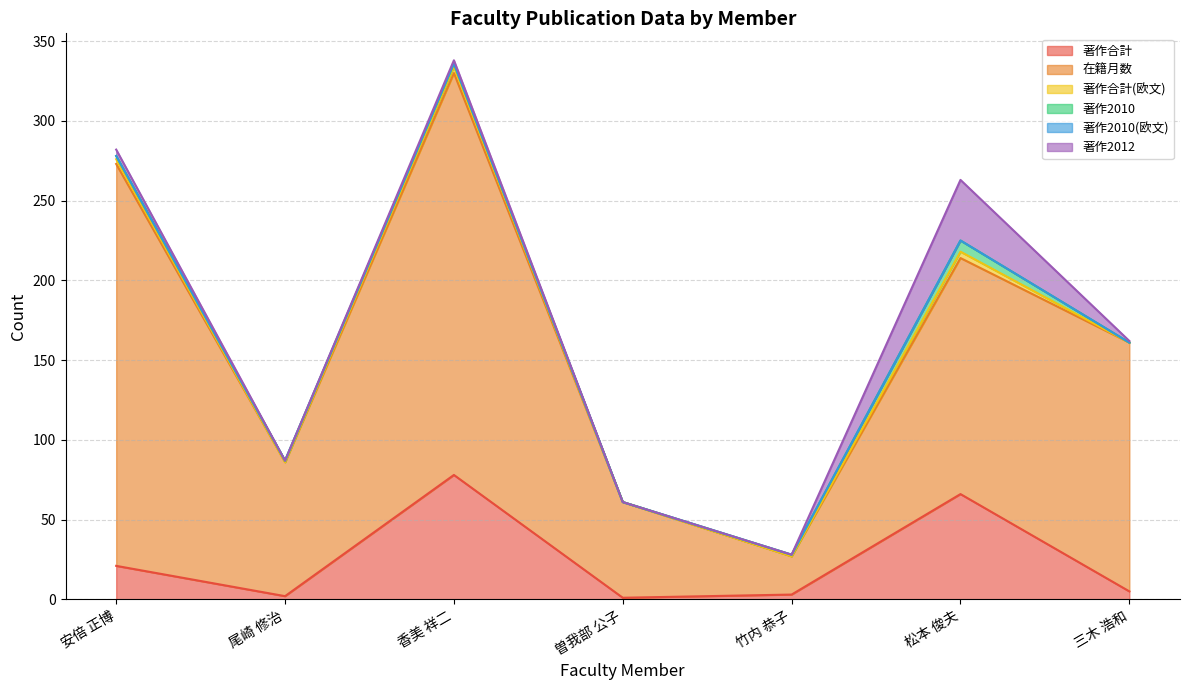

Reading left to right, transcribe all the data shown in this chart.

著作合計: 21	2	78	1	3	66	5
在籍月数: 252	84	252	60	24	148	156
著作合計(欧文): 3	0	4	0	0	4	0
著作2010: 2	1	2	0	1	7	0
著作2010(欧文): 0	0	0	0	0	0	0
著作2012: 4	0	2	0	0	38	1